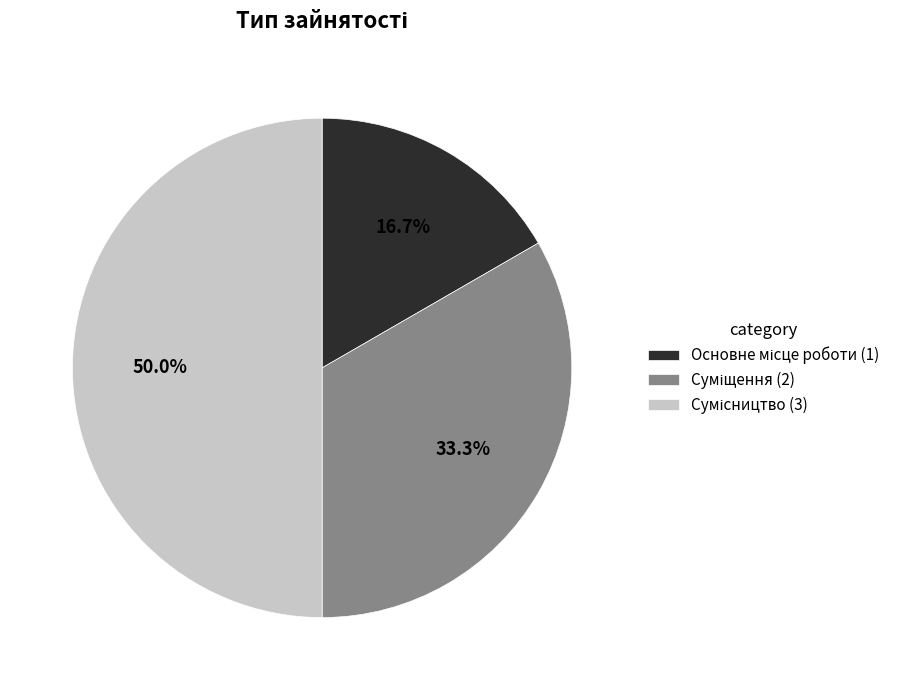

To the nearest percent, what is the difference between the largest and smallest slice percentages?

33%